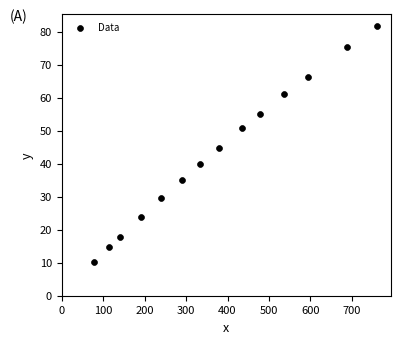

What is the range of Y values (max minus min)?

71.7